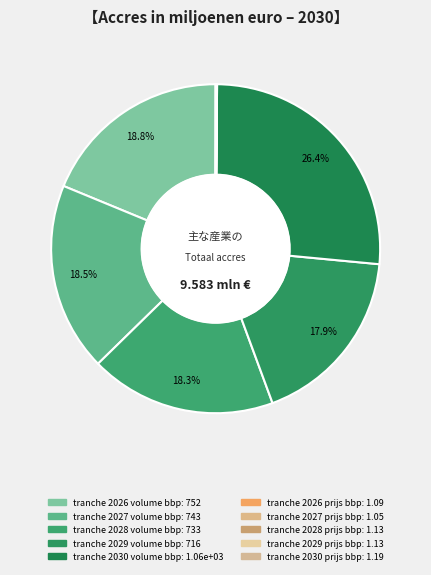

Is there a majority slice in this chart?

No